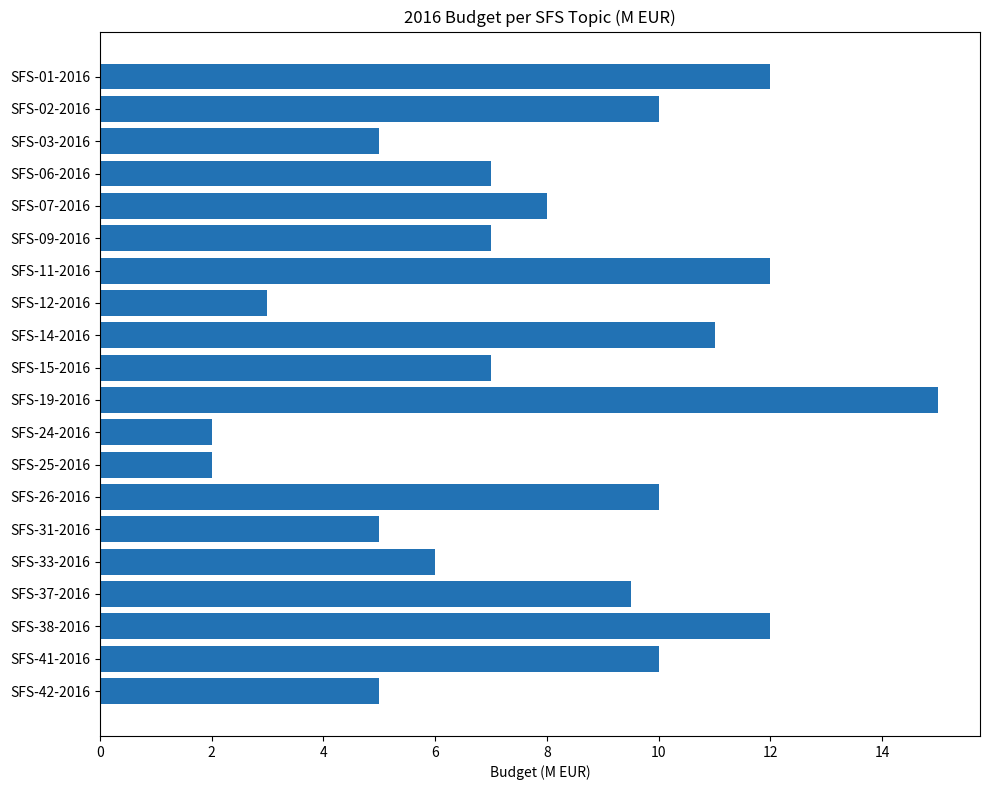

Is it true that the value at SFS-38-2016 is 12.0?

True